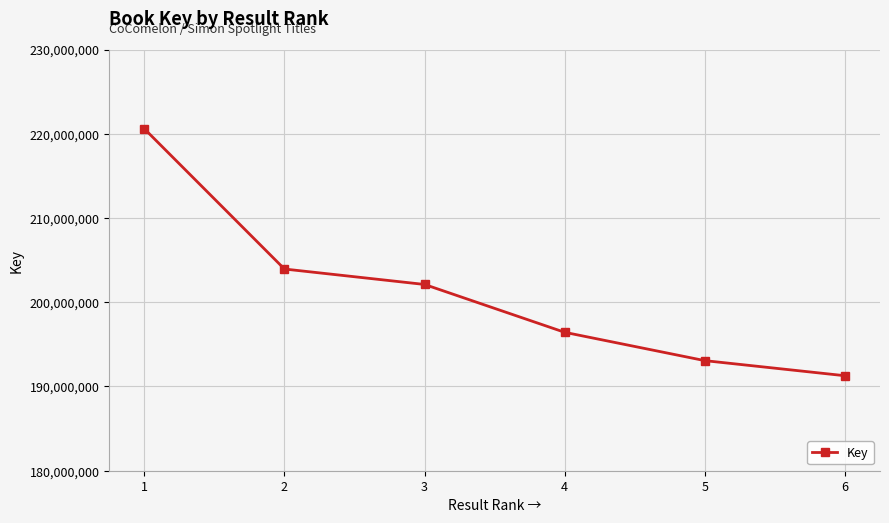

Between 3 and 4, which is larger?

3